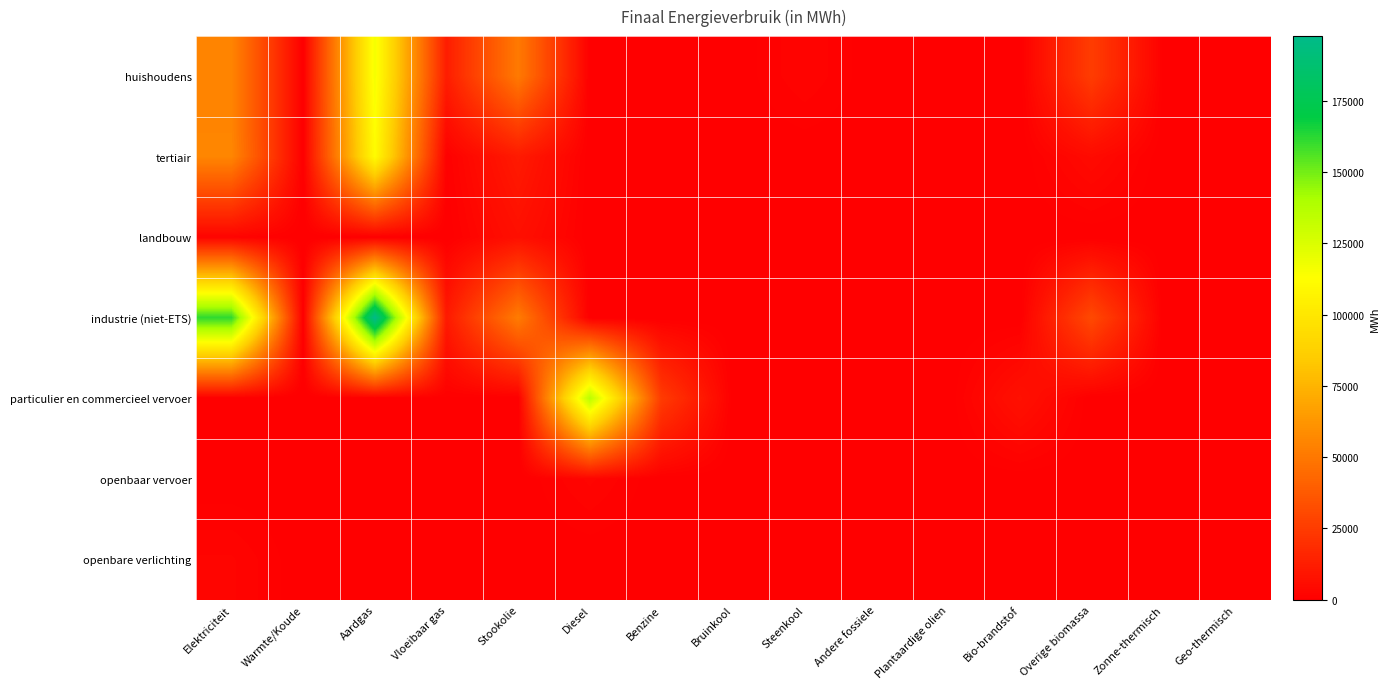

Between Diesel and Bruinkool, which series saw the biggest shift?

particulier en commercieel vervoer